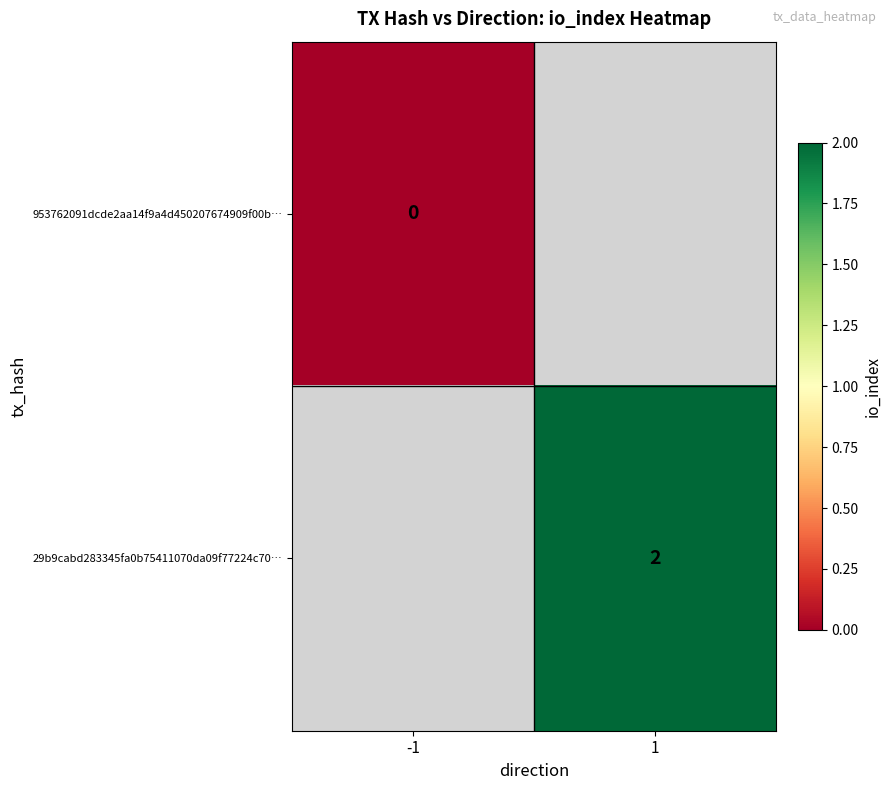

How many distinct data groups are displayed?

2